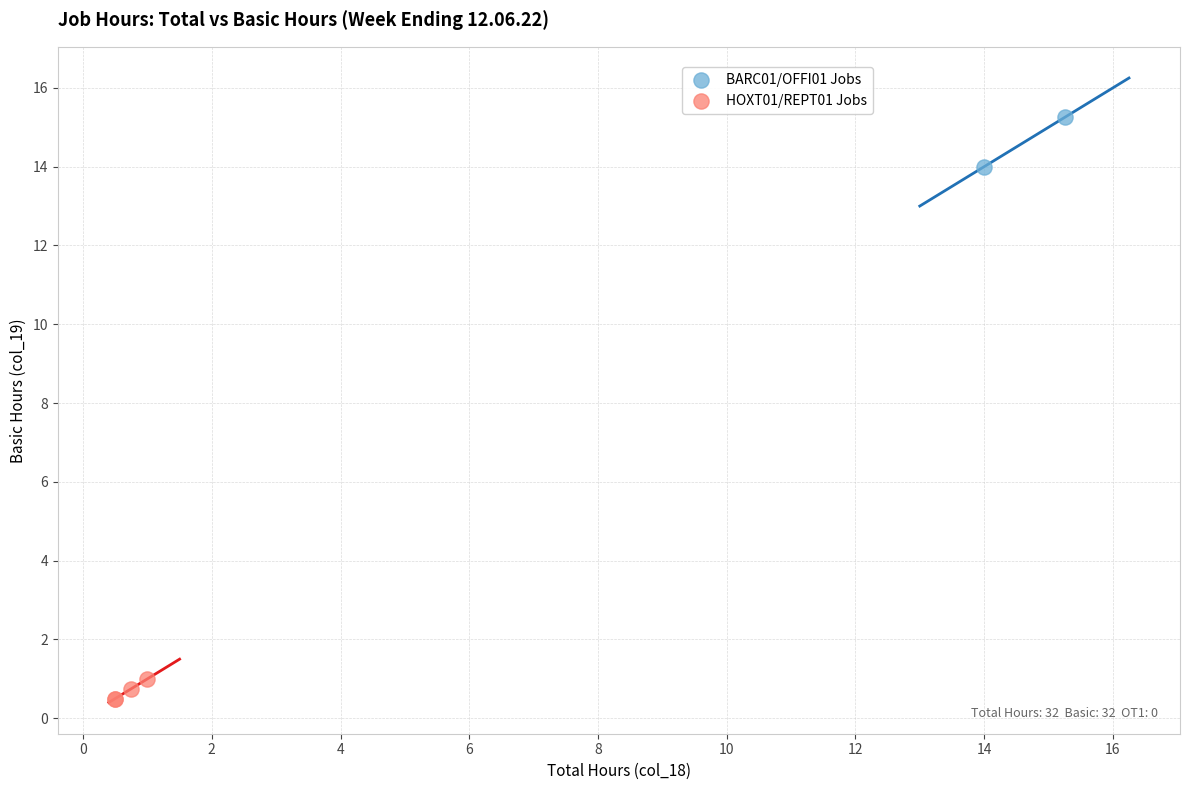

What are all the series names shown in the legend?

BARC01/OFFI01 Jobs, HOXT01/REPT01 Jobs